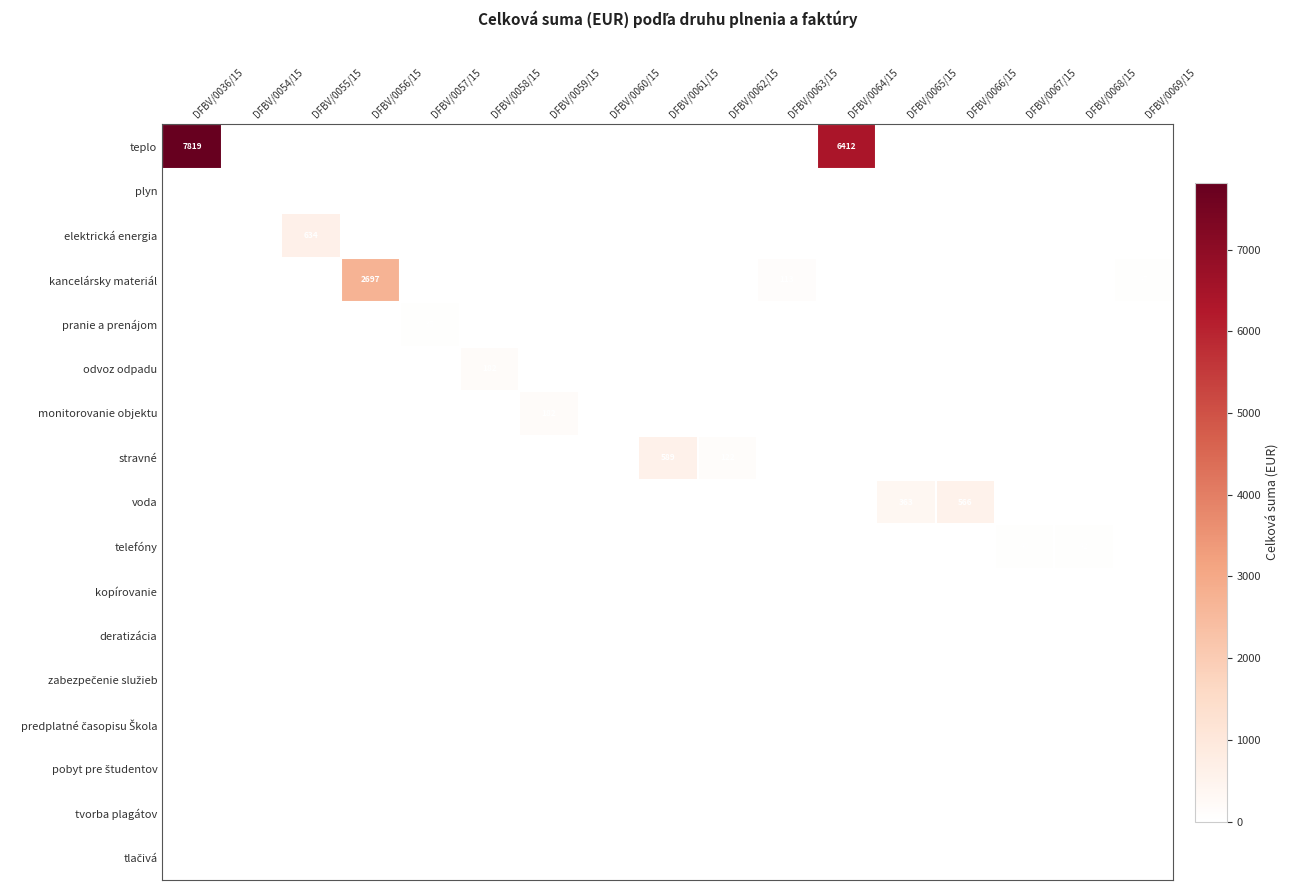

True or false: kancelársky materiál has a value of 66 at DFBV/0069/15.

False